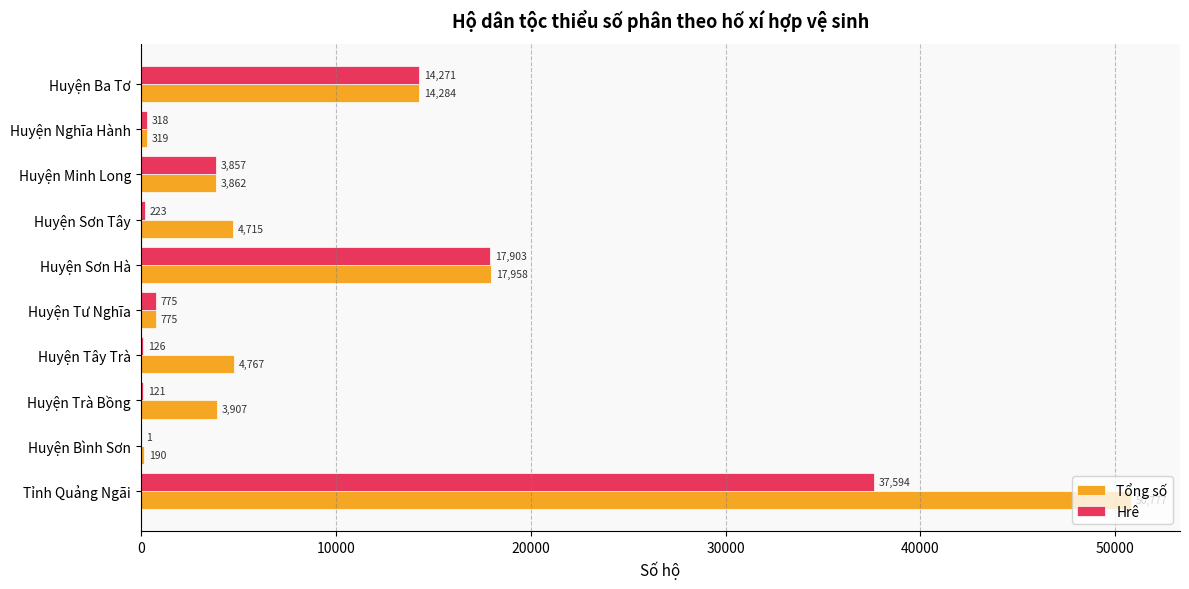

Between Huyện Tây Trà and Huyện Minh Long, which series saw the biggest shift?

Hrê